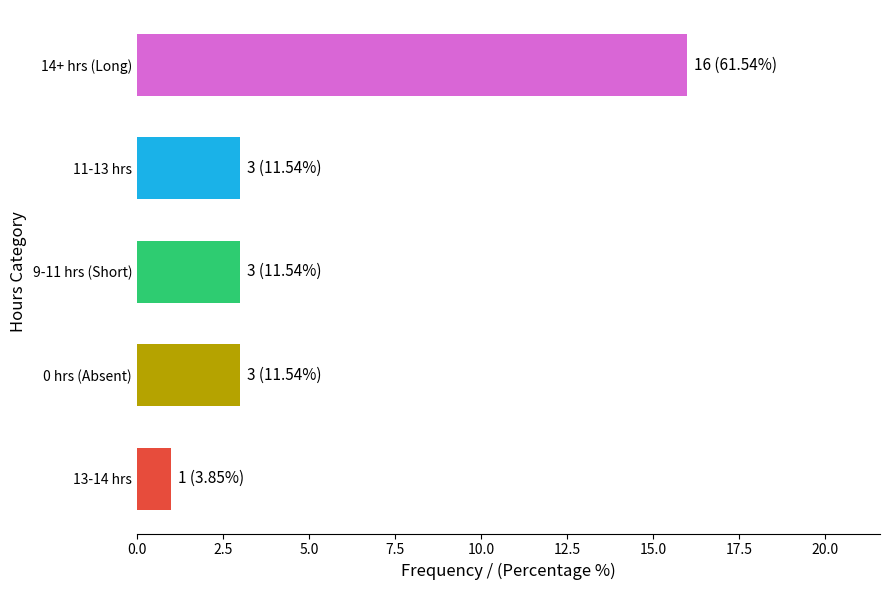

Is it true that the value at 14+ hrs (Long) is 16?

True